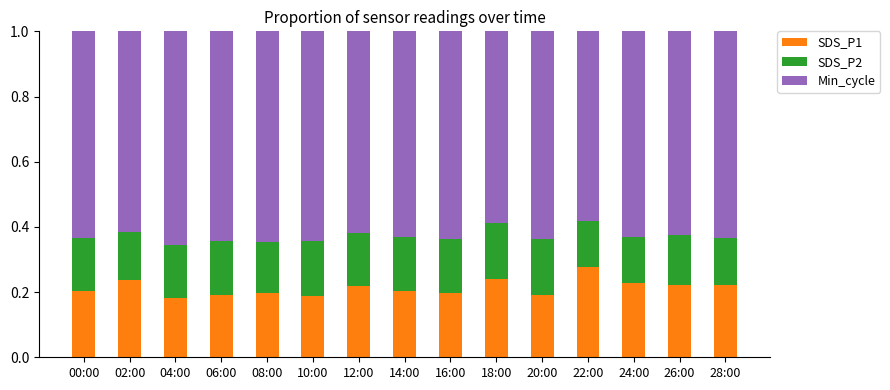

Count the number of categories in the chart.

15